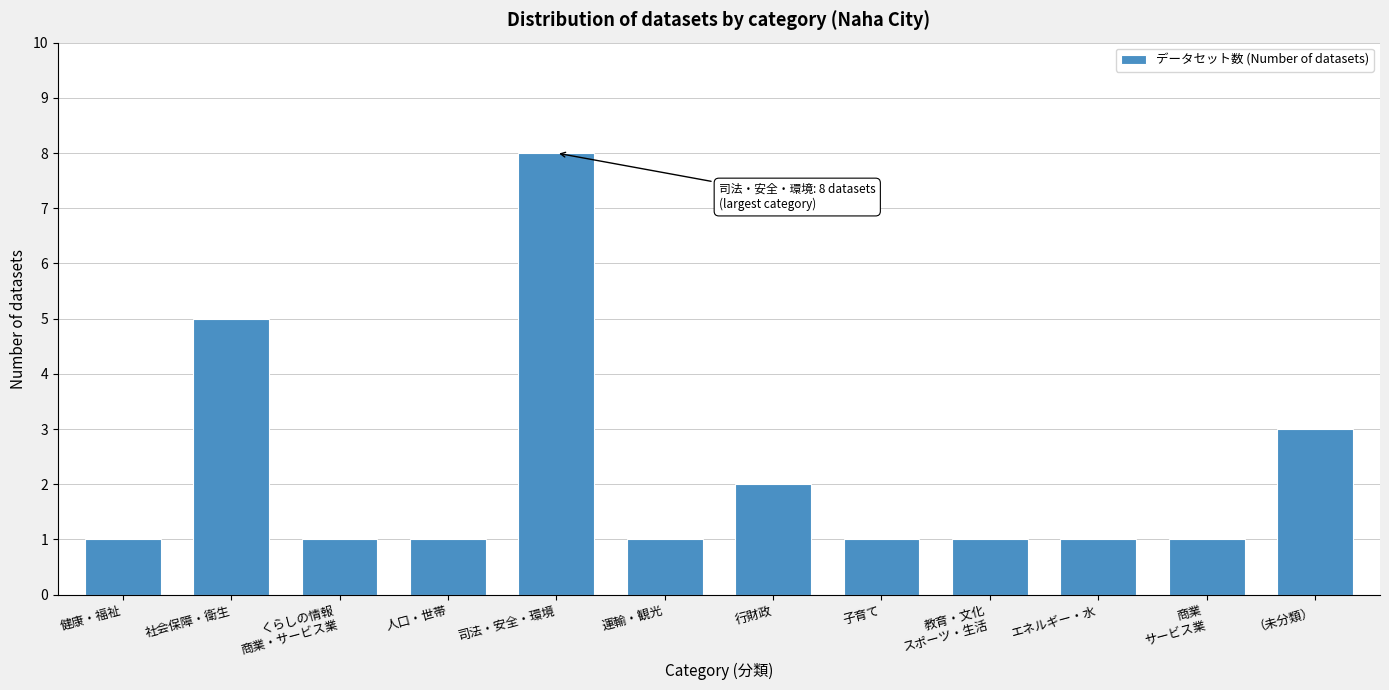

Reading left to right, list all the values displayed in this chart.

1	5	1	1	8	1	2	1	1	1	1	3